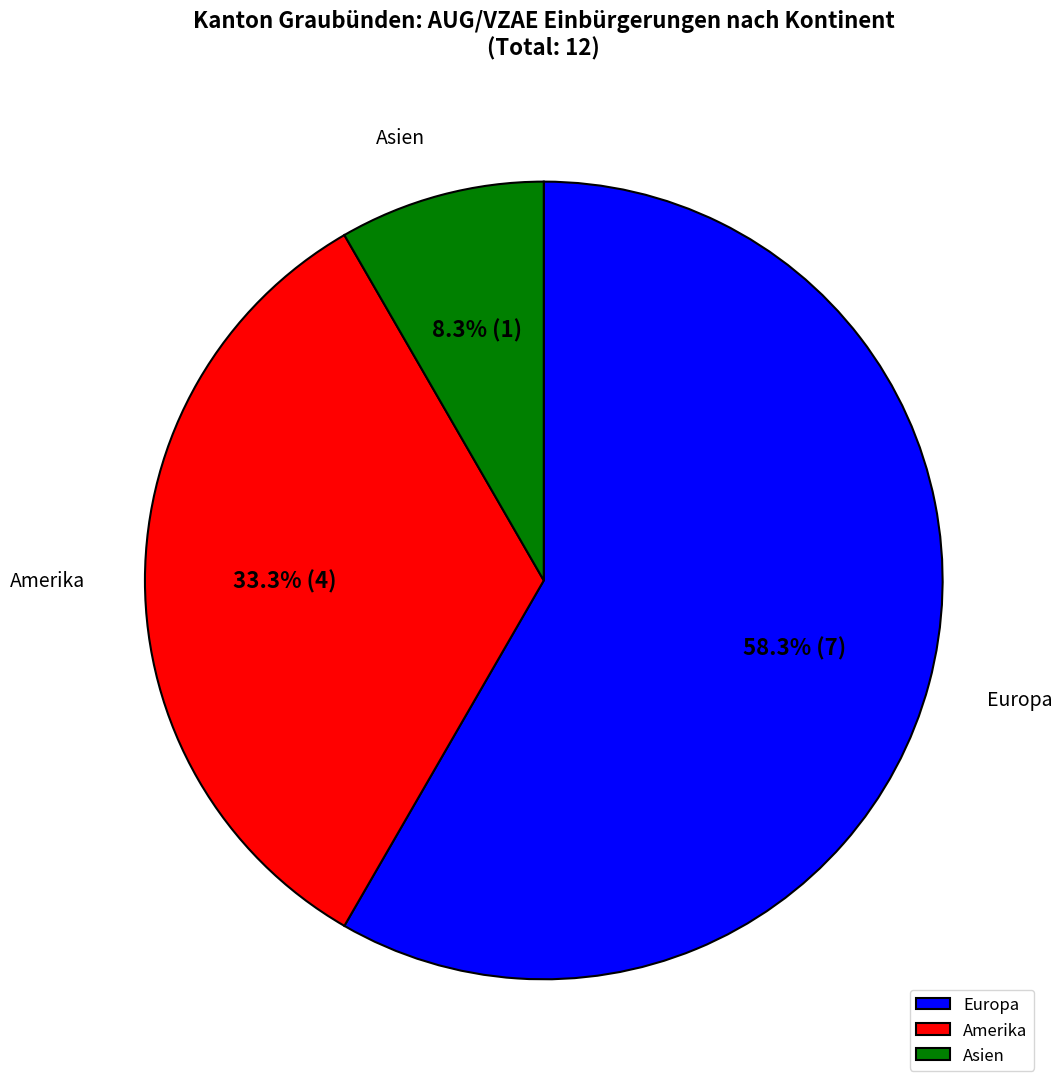

Count the number of slices in the pie.

3